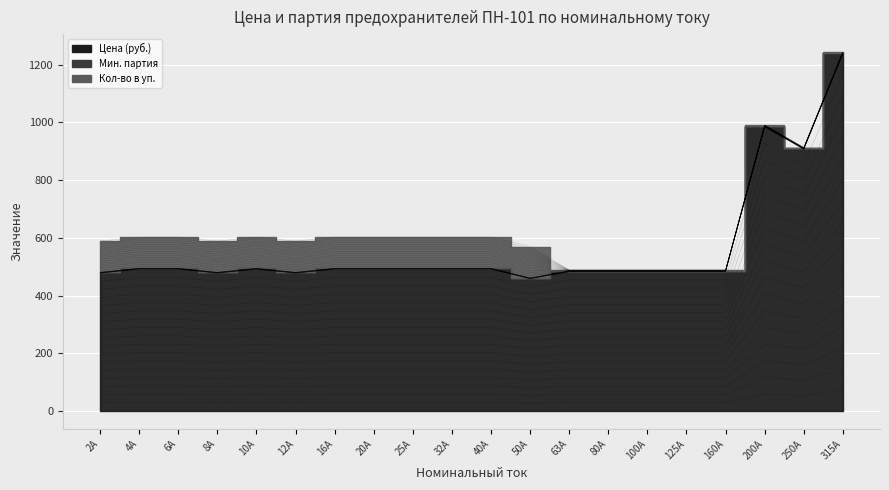

Rank the categories by Кол-во в уп. value from lowest to highest.

315А, 63А, 80А, 100А, 125А, 160А, 200А, 250А, 2А, 4А, 6А, 8А, 10А, 12А, 16А, 20А, 25А, 32А, 40А, 50А